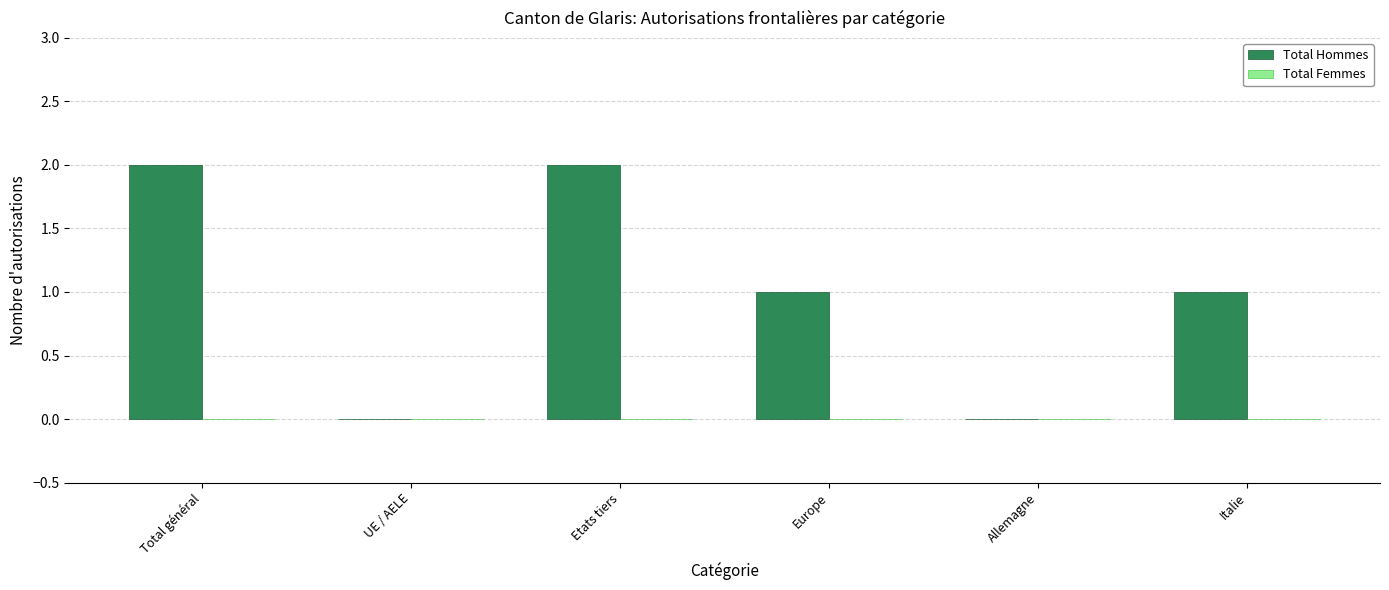

Between Total général and Allemagne, which is larger?

Total général